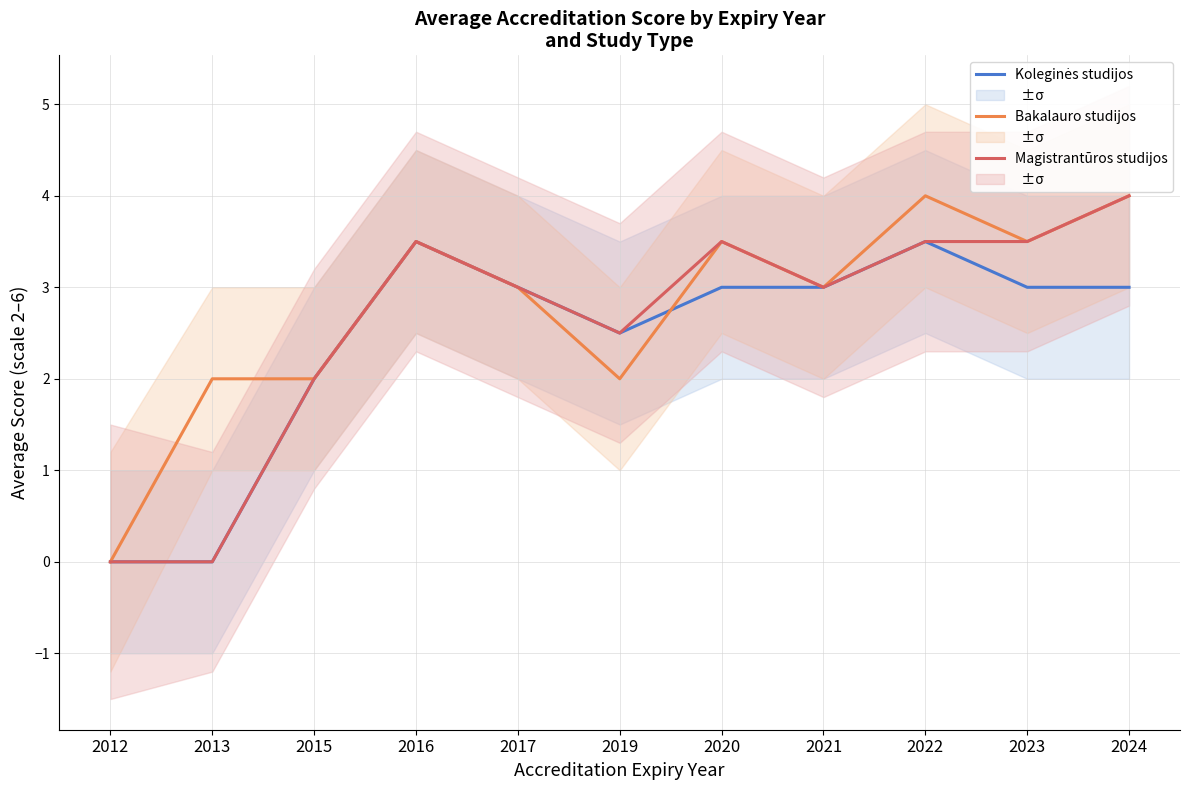

What is the value of the Bakalauro studijos point at the 4th from the left?

3.5